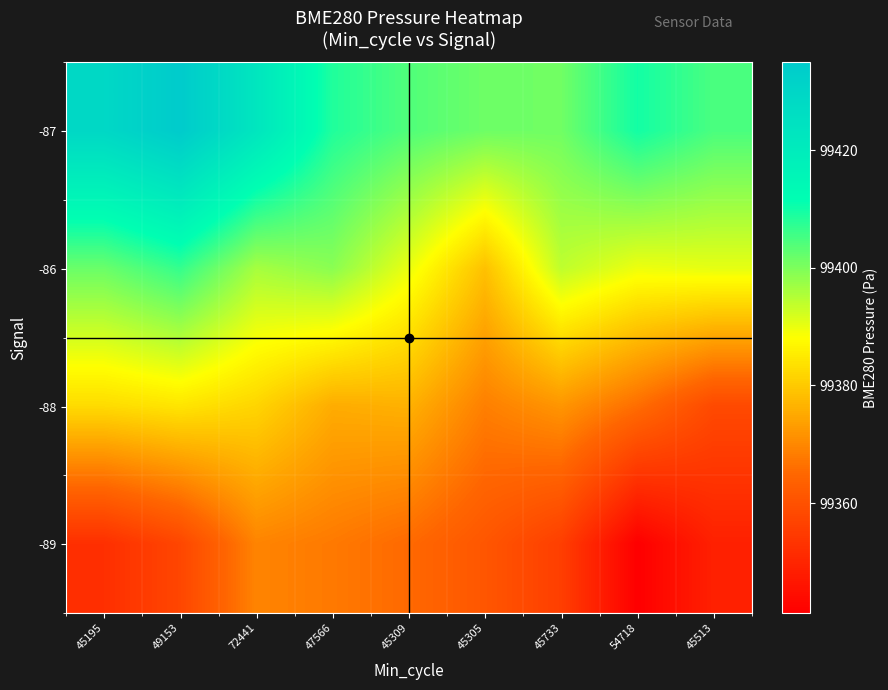

Reading left to right, transcribe all the data shown in this chart.

-87: 45195=99429.1	49153=99434.9	72441=99422.7	47566=99408.5	45309=99404.2	45305=99401.4	45733=99401.2	54718=99409.8	45513=99404.7
-86: 45195=99401.8	49153=99406.7	72441=99396.2	47566=99398.8	45309=99390.0	45305=99378.7	45733=99394.0	54718=99389.7	45513=99390.5
-88: 45195=99382.7	49153=99384.2	72441=99381.8	47566=99375.5	45309=99376.2	45305=99368.6	45733=99372.1	54718=99365.9	45513=99358.3
-89: 45195=99352.2	49153=99357.5	72441=99369.4	47566=99367.8	45309=99365.3	45305=99361.2	45733=99355.8	54718=99341.3	45513=99348.9